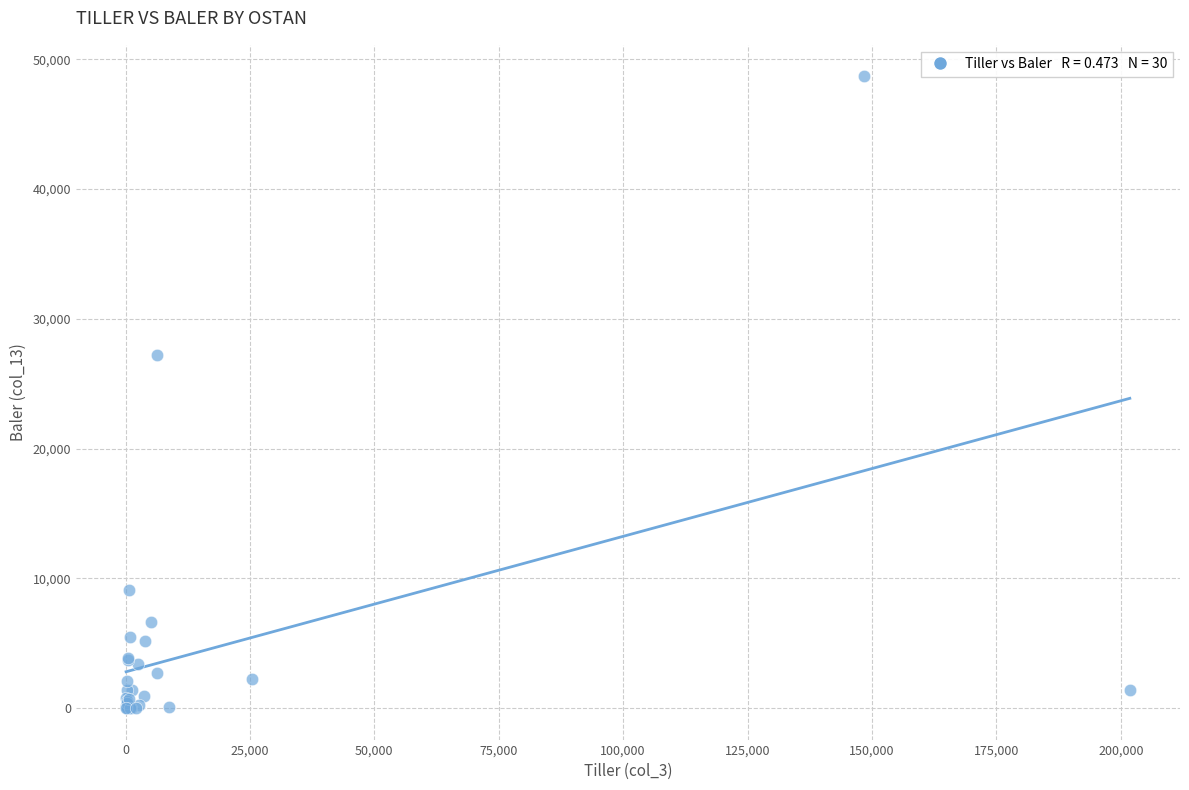

What Y value in the scatter plot is closest to 24344?

27173